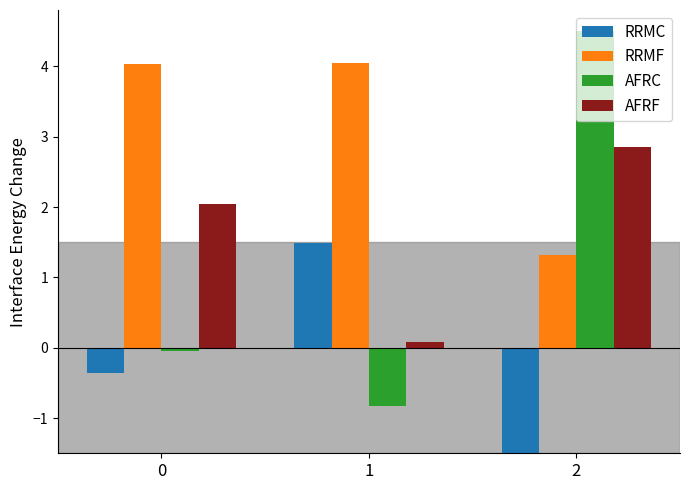

True or false: RRMC has a value of 2.0 at 1.

False